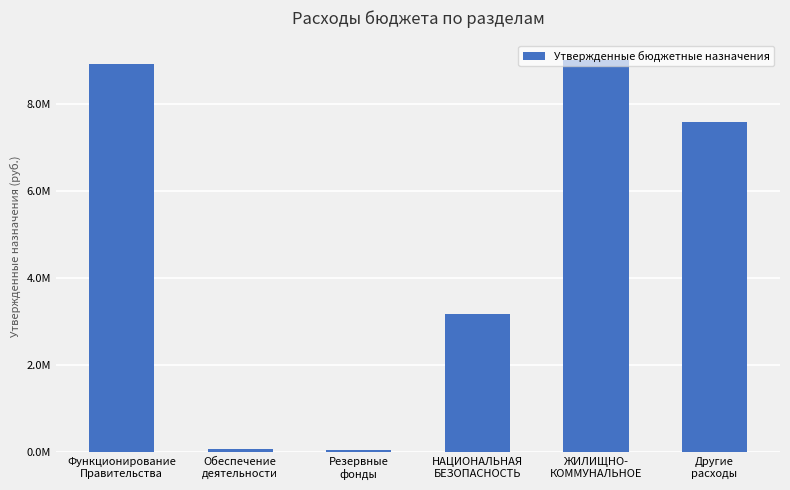

Does the chart contain any negative values?

No